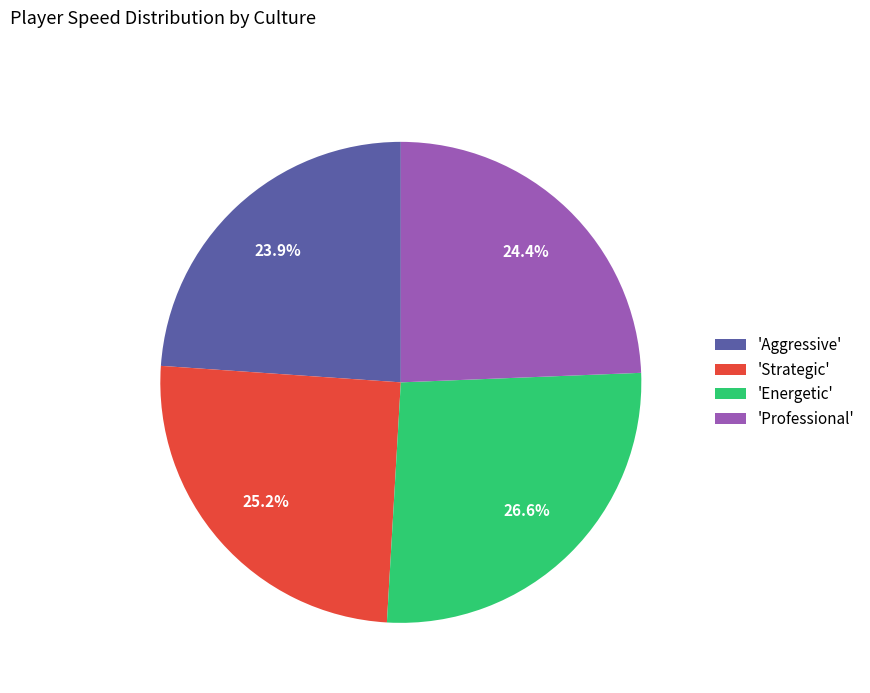

Which category has the biggest portion of the pie?

'Energetic'